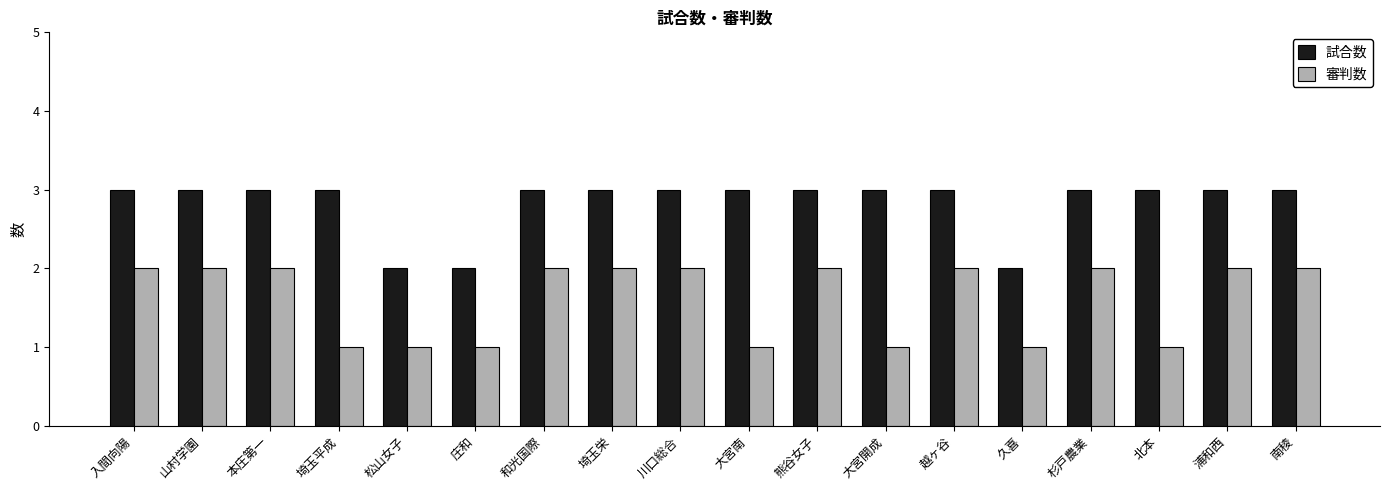

What are all the series names shown in the legend?

試合数, 審判数